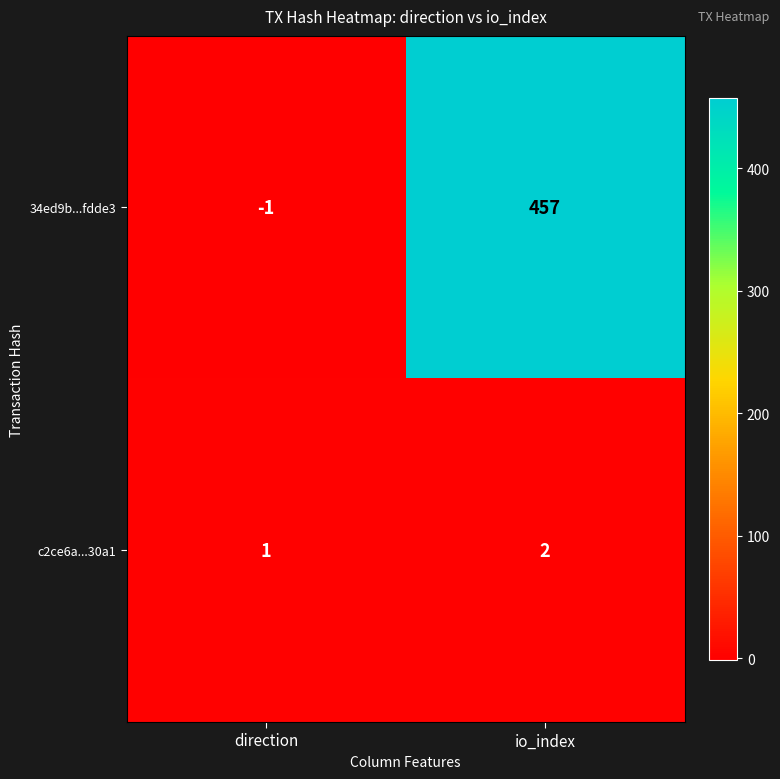

Rank the categories by 34ed9b...fdde3 value from lowest to highest.

direction, io_index